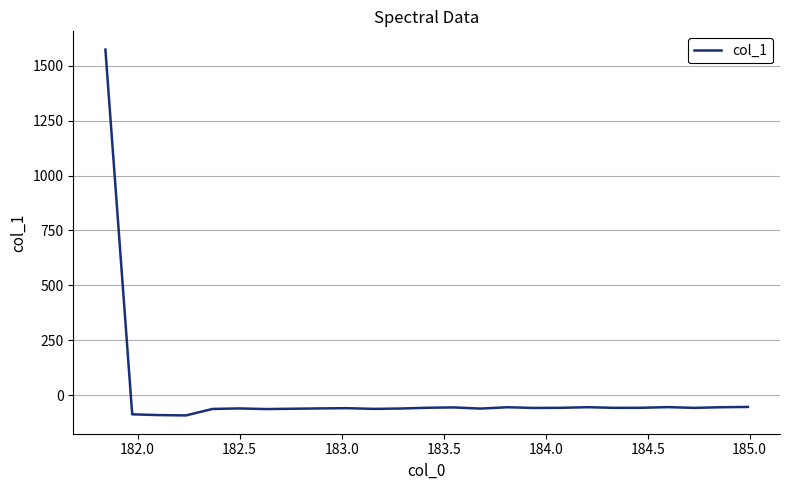

How many negative values are there?

24